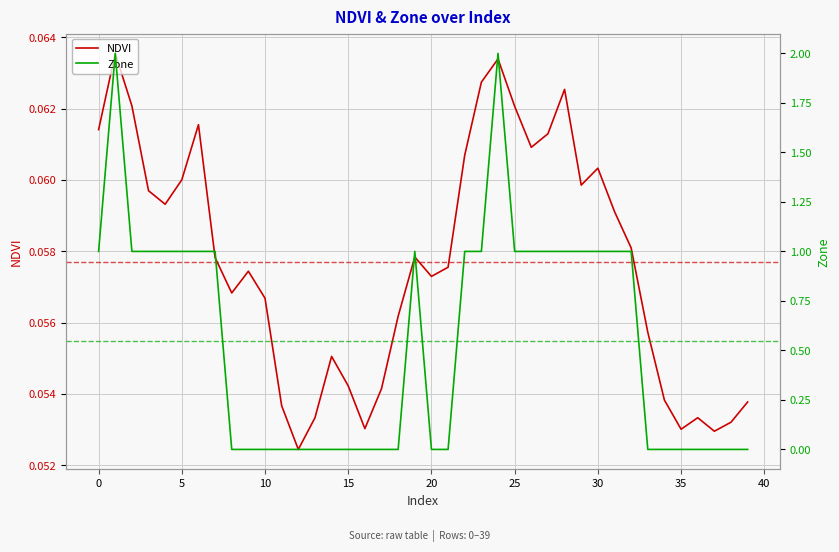

The Zone series shows -1.3 at 13. True or false?

False